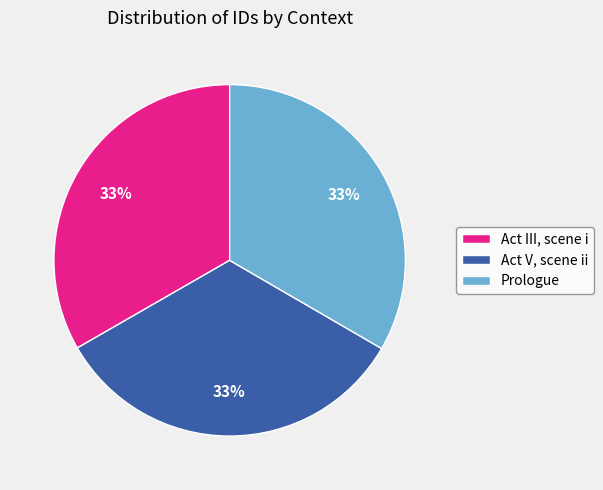

To the nearest percent, what portion does Act V, scene ii represent?

33%